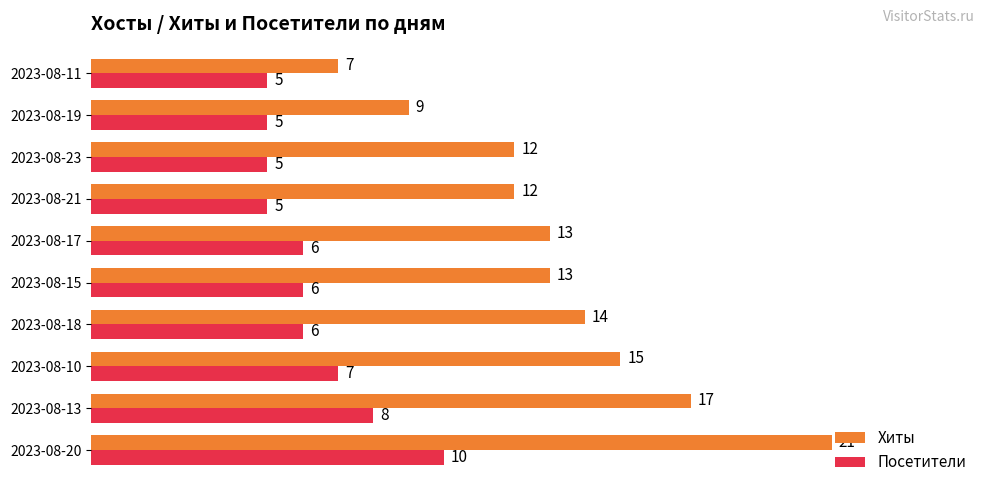

Which series changed the most between 2023-08-23 and 2023-08-11?

Хиты